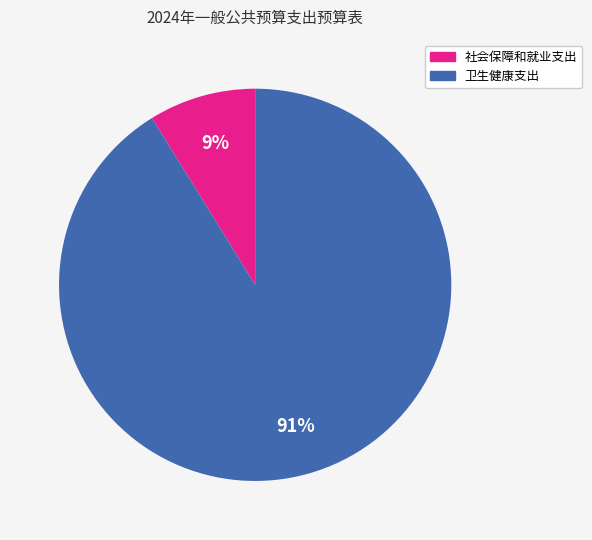

Which slice is the largest?

卫生健康支出